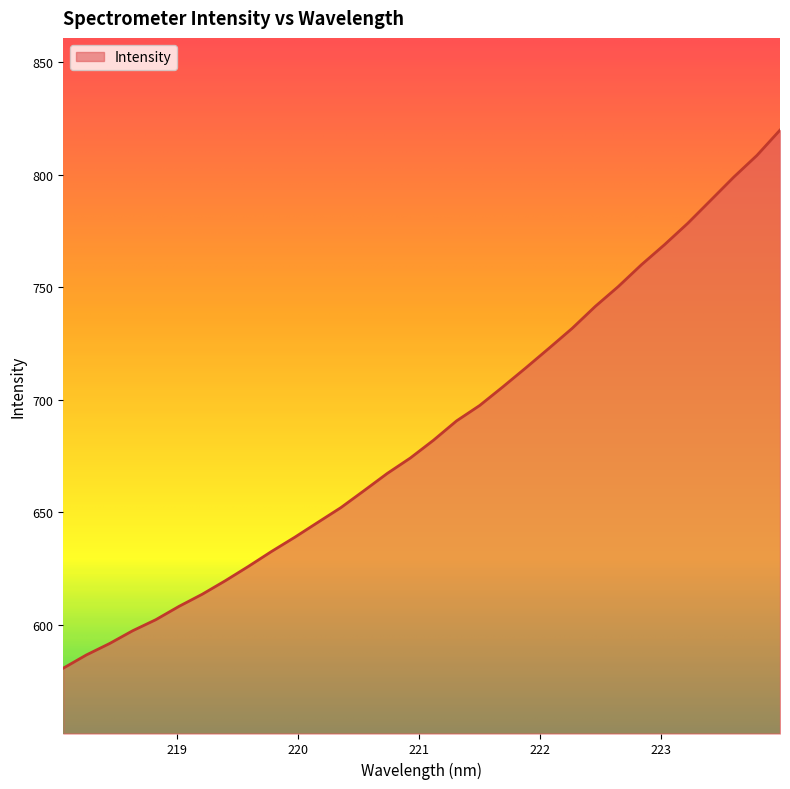

What is the maximum value shown in the chart?

819.9